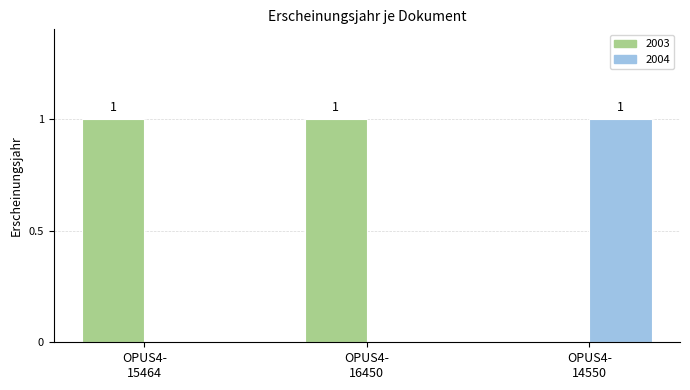

Which series has the largest total across all categories?

2003